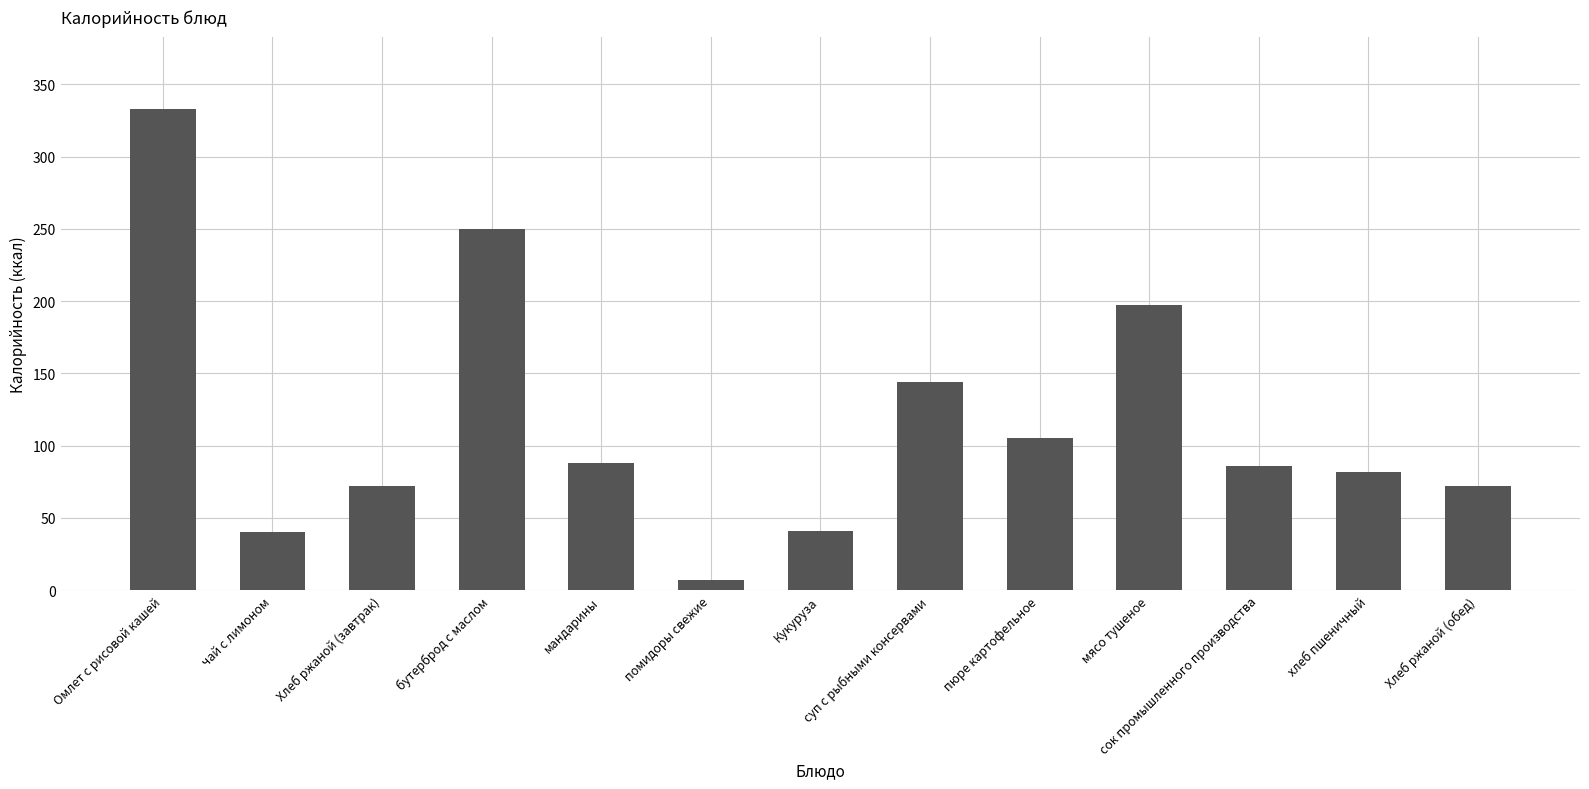

What is the smallest value displayed?

7